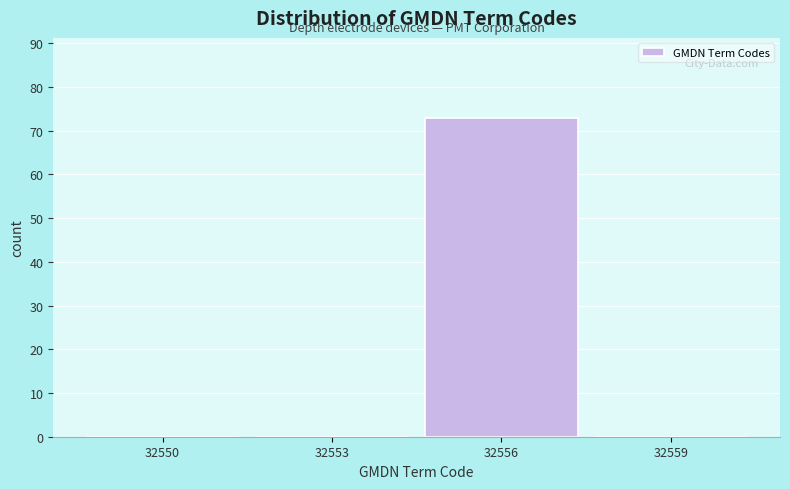

Reading left to right, what are all the values shown in this chart?

32550=0	32553=0	32556=73	32559=0